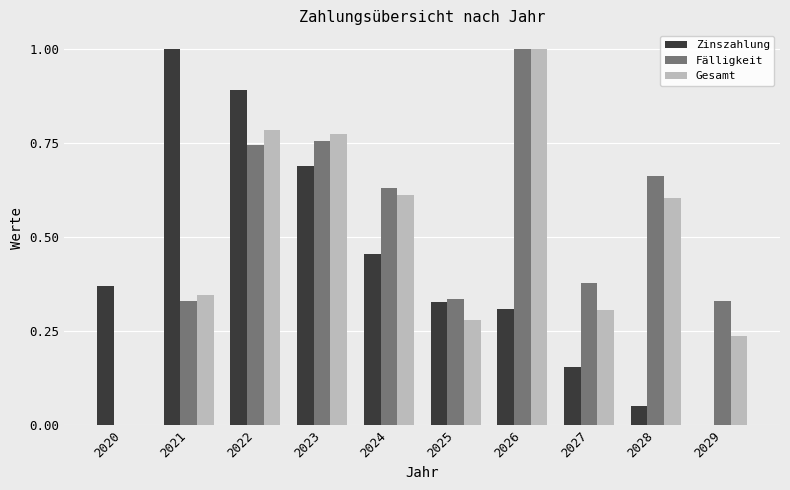

What is the highest value of the Fälligkeit series?

1.0